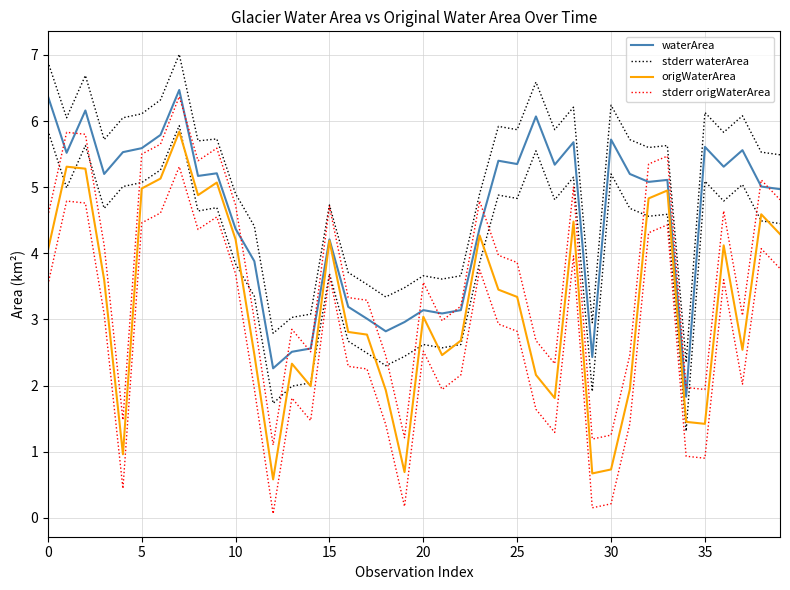

Between 9 and 28, which series saw the biggest shift?

origWaterArea